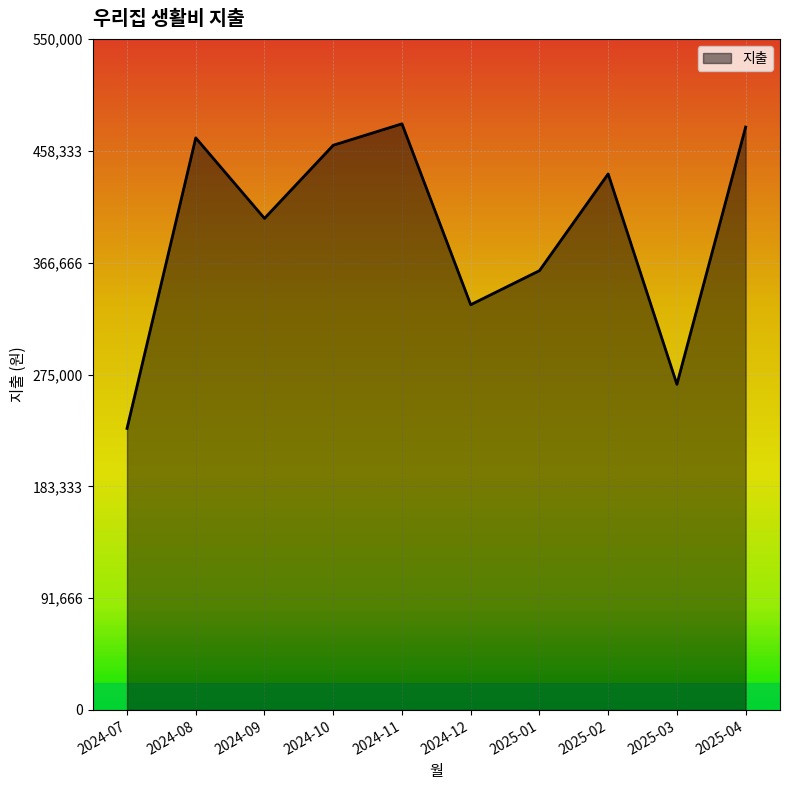

True or false: the data shows 161789 at 2025-01.

False